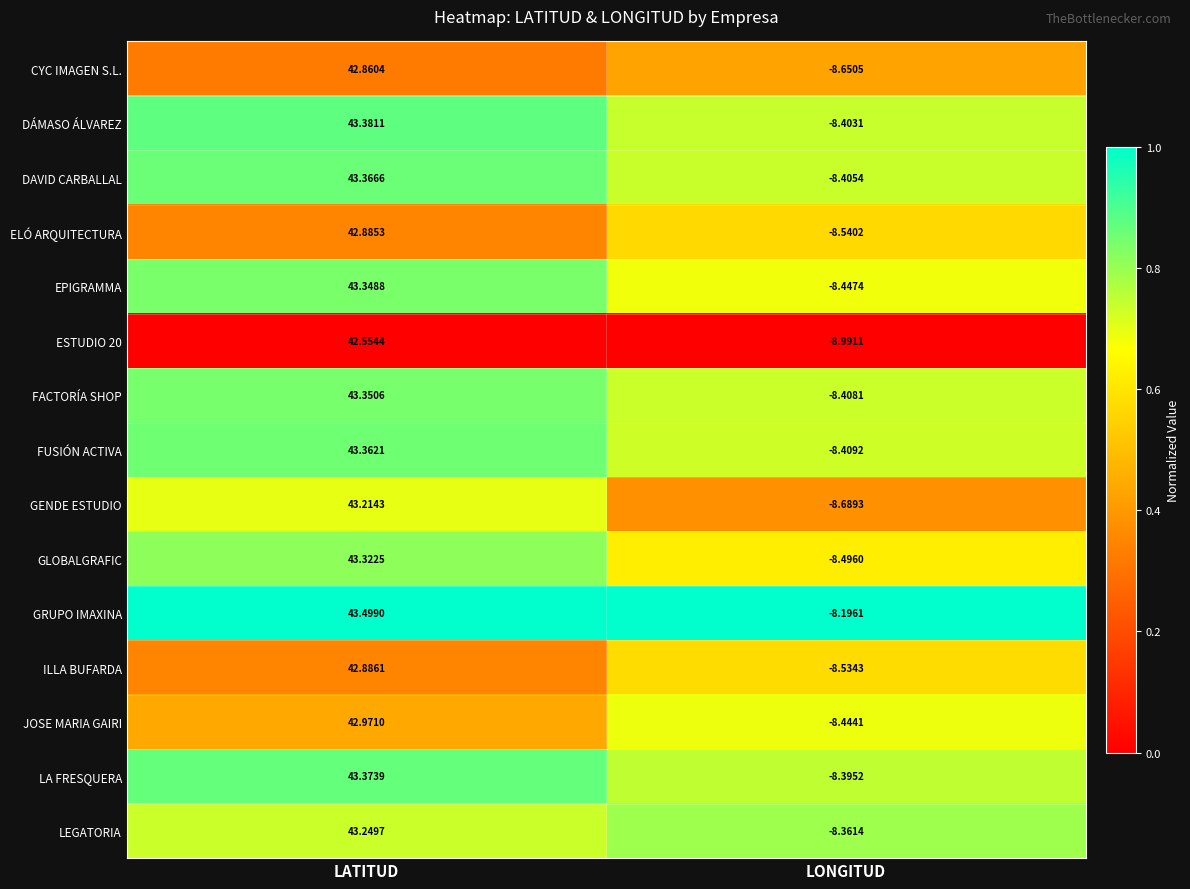

Is the value of ILLA BUFARDA at LONGITUD greater than the value of EPIGRAMMA at LONGITUD?

No